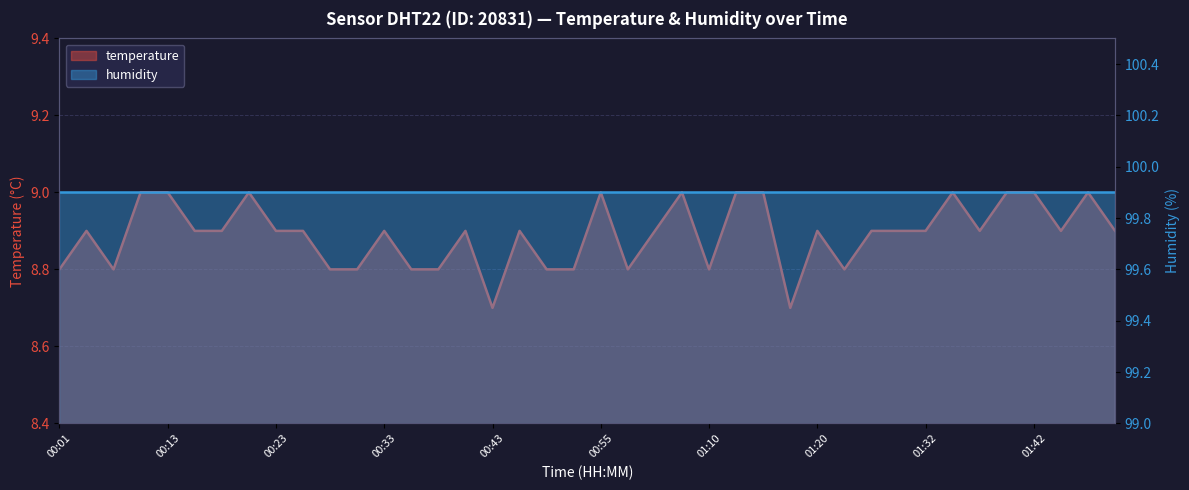

True or false: the data shows 8.9 at 01:44.

True